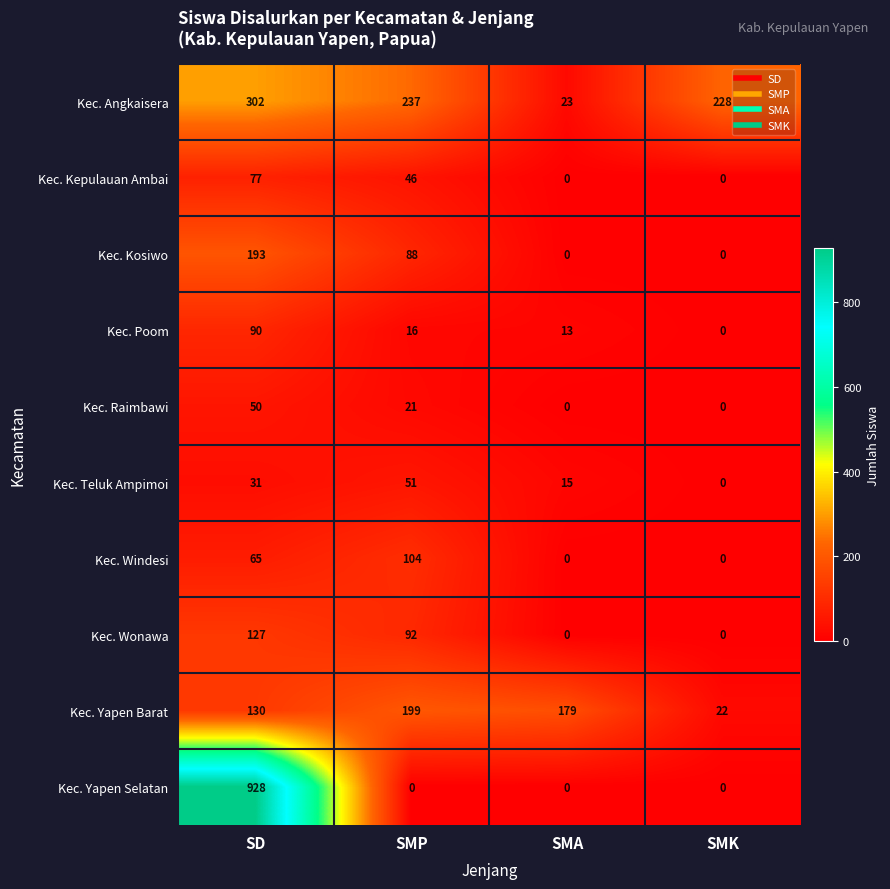

What is the difference between the Kec. Poom values at SMA and SMK?

13